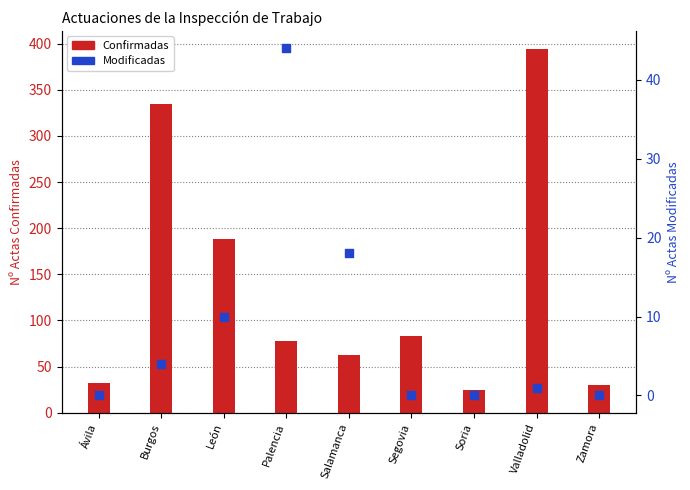

Which series contains the highest Y value?

Confirmadas